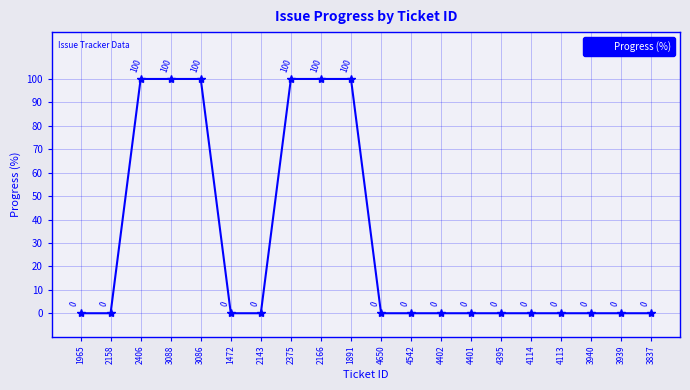

Does the chart display data point markers on the line(s)?

Yes